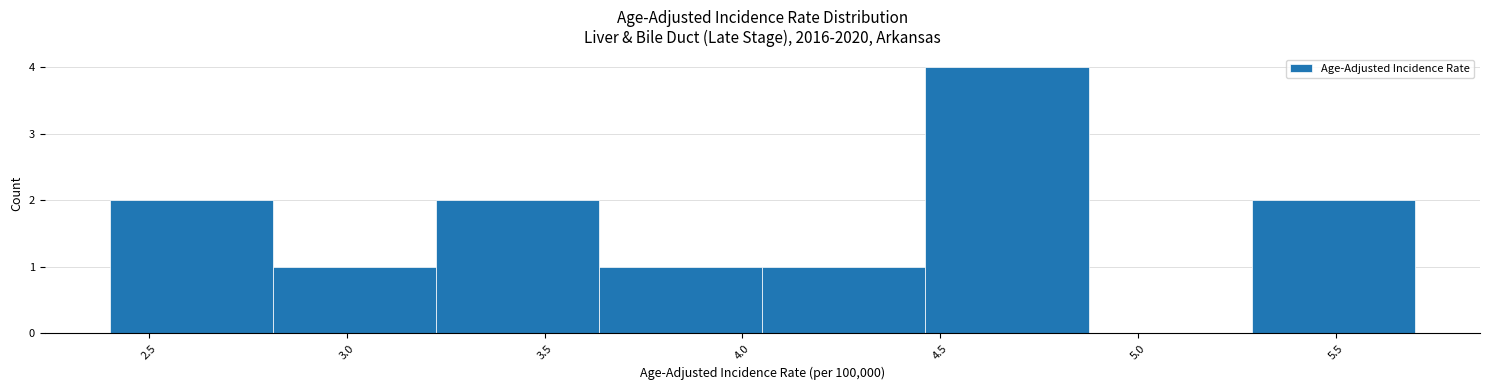

What is the height of the bar covering 3.25 to 3.65 on the x-axis? Neither the bar edges nor the heights are printed on the chart, so give them approximately, as read against the axes.

2